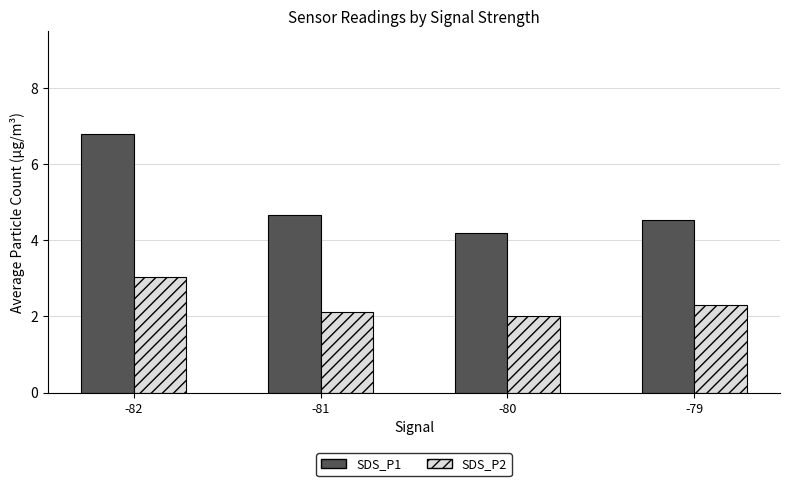

Reading right to left, extract all data points from this chart.

SDS_P1: 4.5	4.2	4.7	6.8
SDS_P2: 2.3	2.0	2.1	3.0